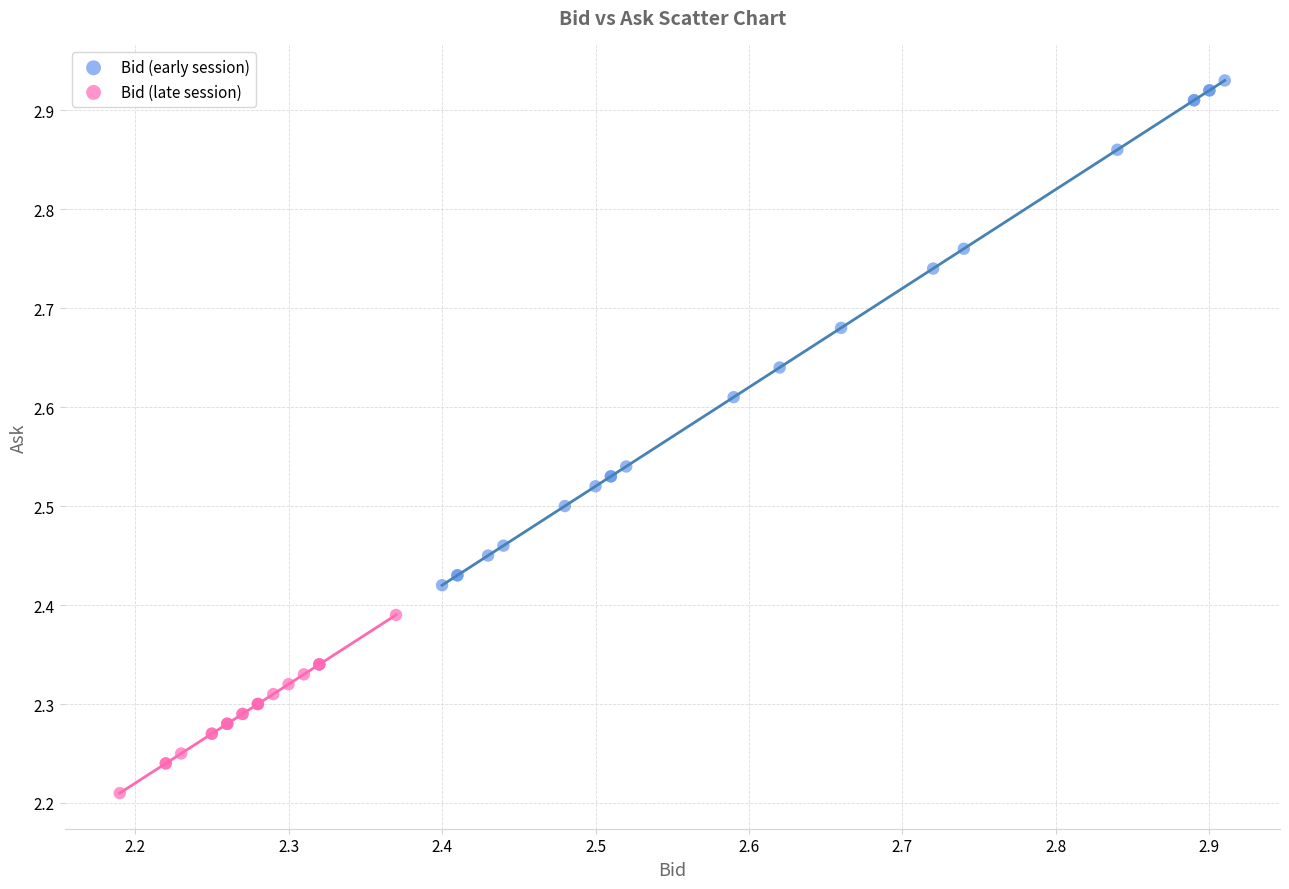

Which series has the largest Y range (max minus min)?

Bid (early session)